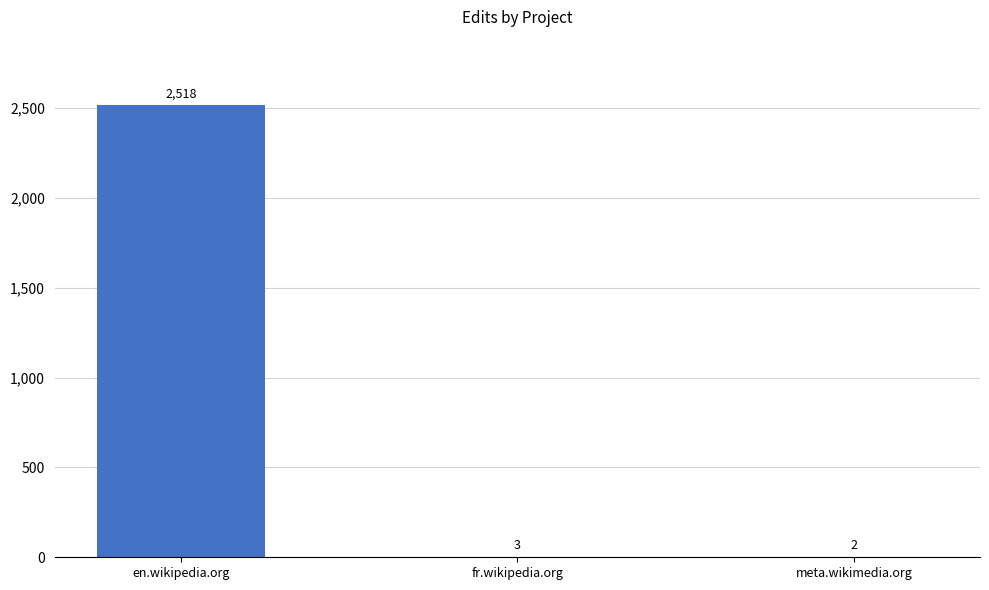

What is the sum of the values at meta.wikimedia.org and fr.wikipedia.org?

5